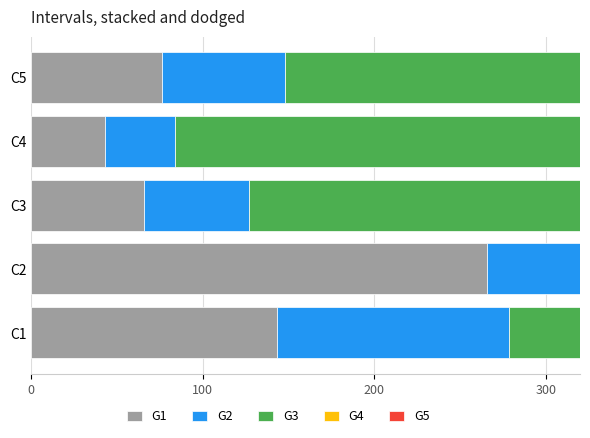

What is the difference between the second highest and minimum values in the G1 series?

100.4